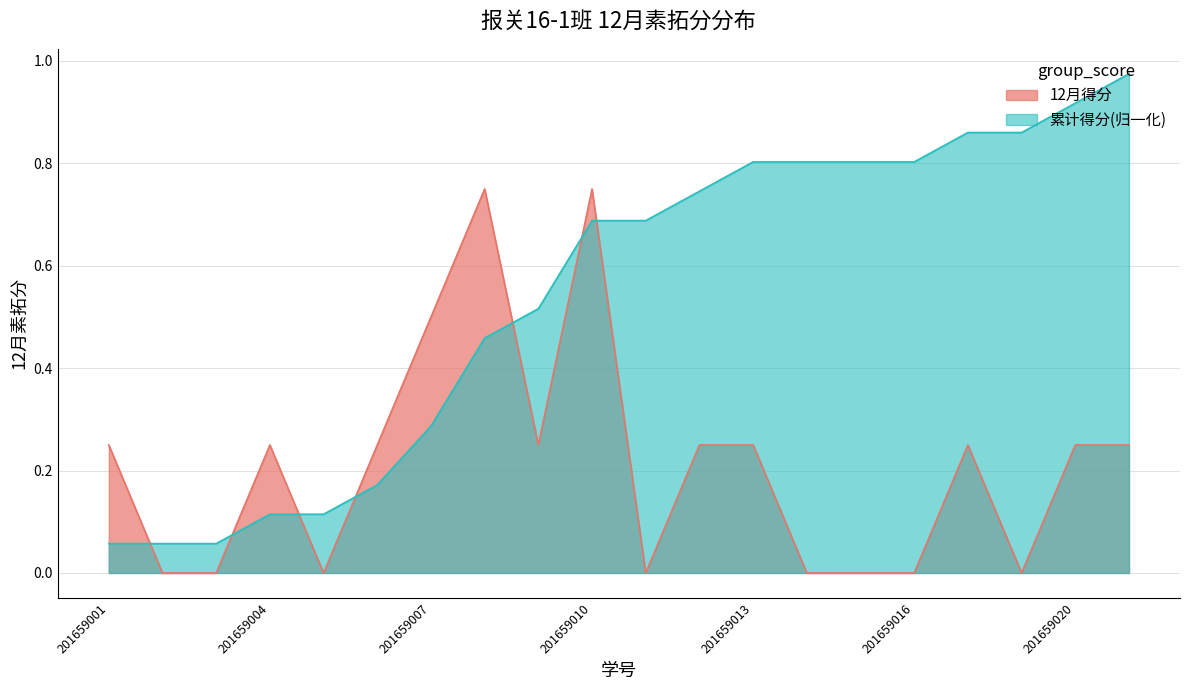

Which category has the highest value across all series?

201659008